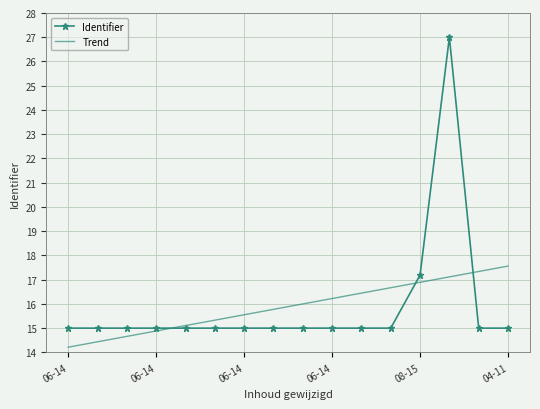

Which series has the largest range (max minus min)?

Identifier